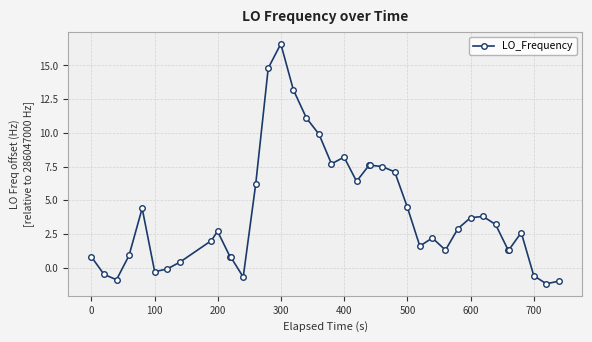

What is the maximum value shown in the chart?

16.6